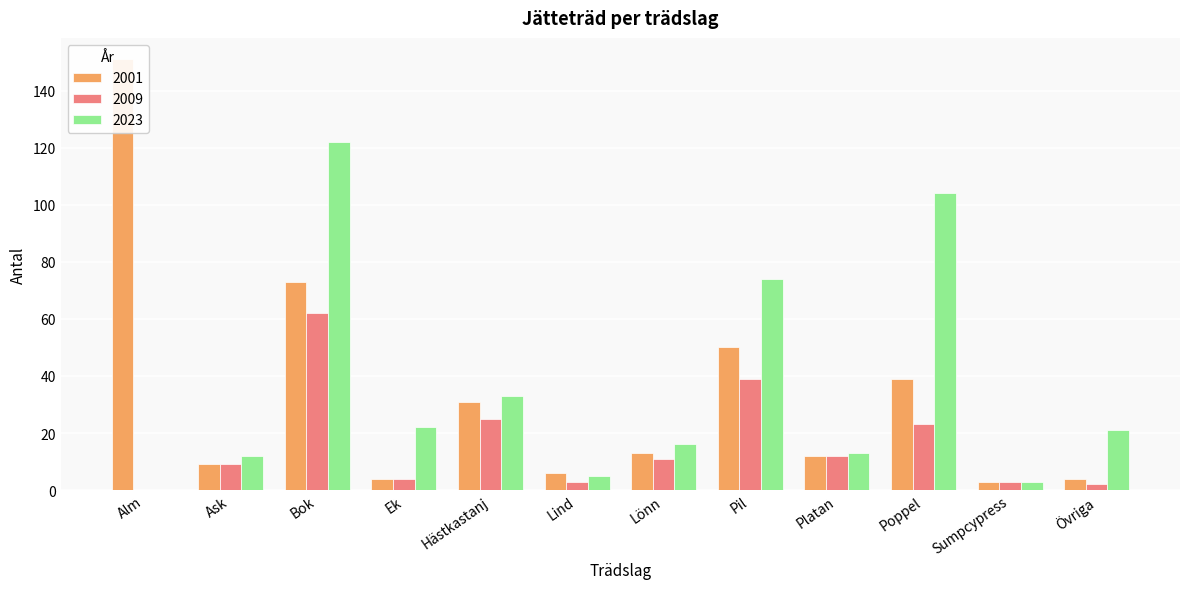

What is the total value across all series at Ask?

30